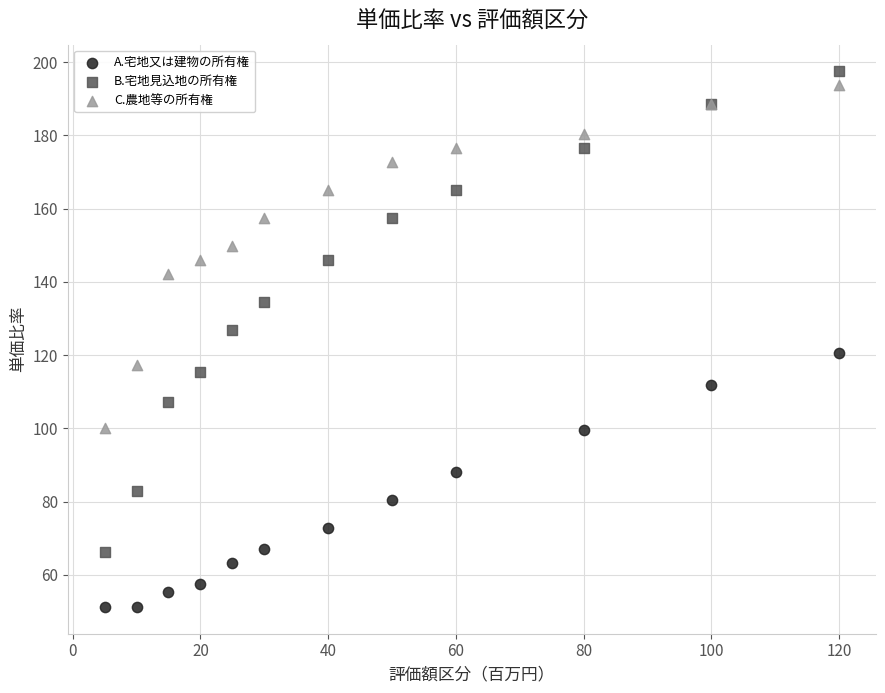

Which series has the largest Y range (max minus min)?

B.宅地見込地の所有権